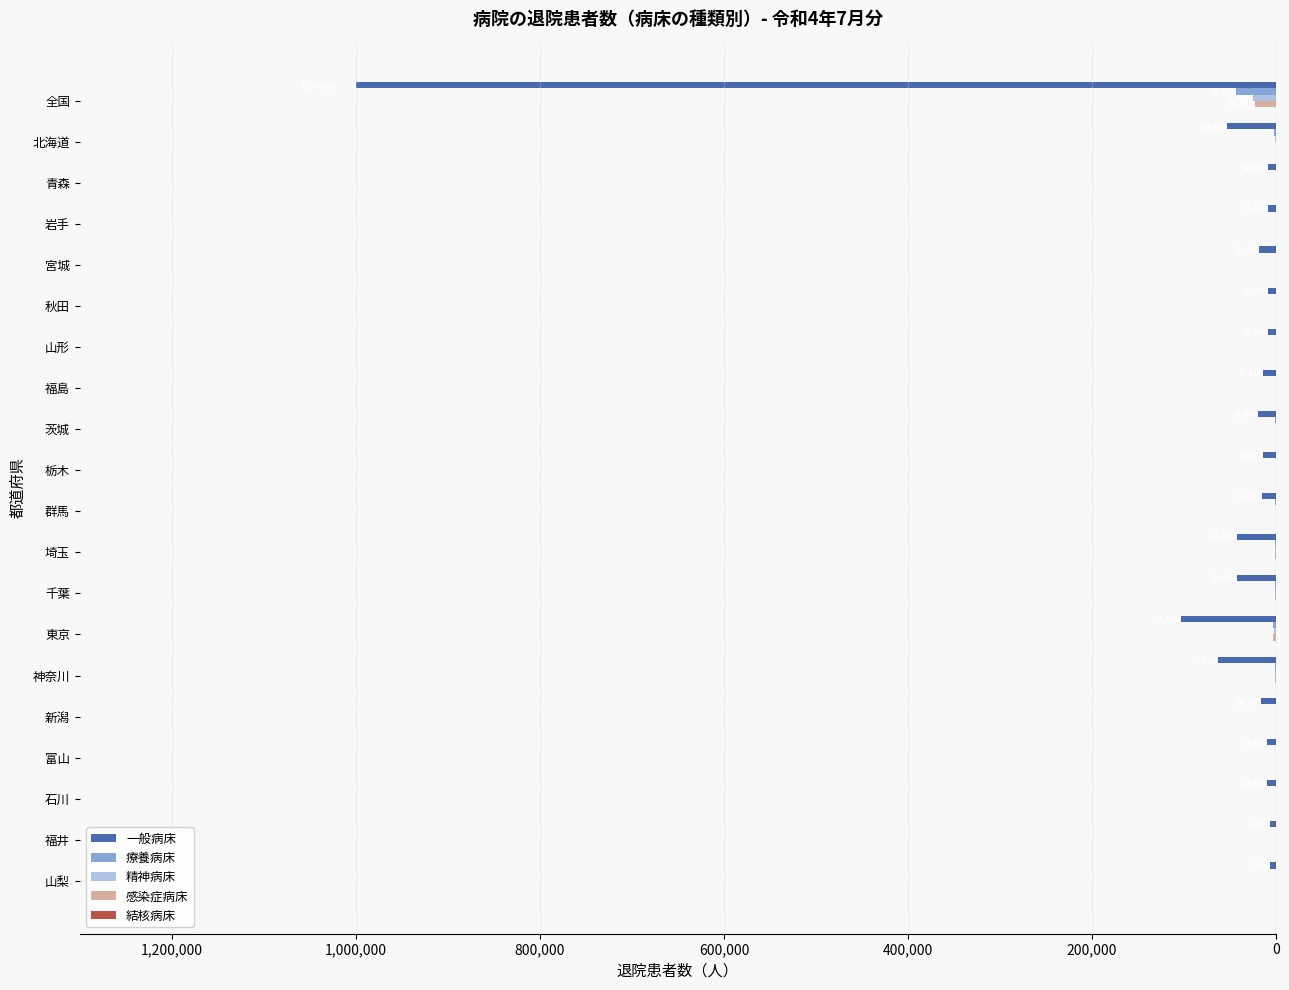

How many bars are there in total?

100